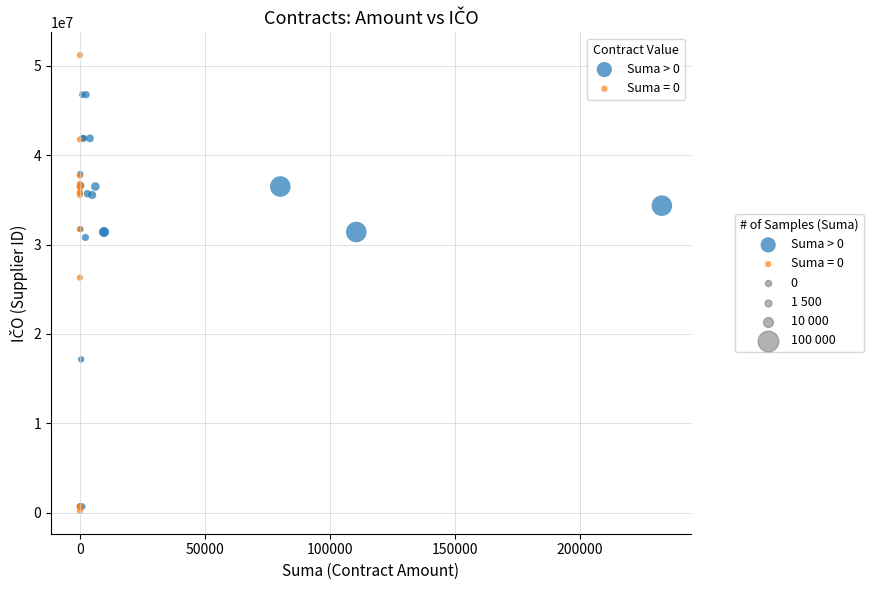

Which series has the widest spread of Y values?

Suma = 0